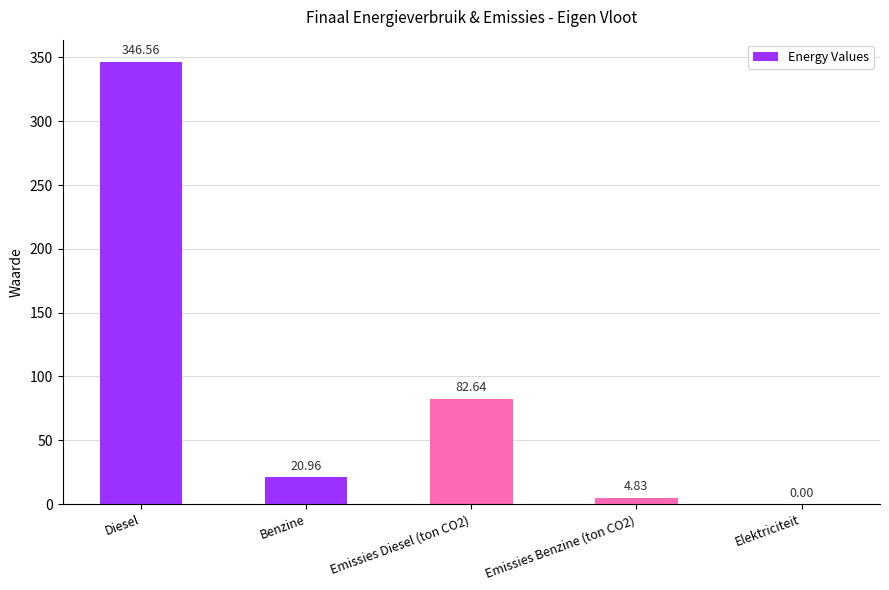

Between Emissies Benzine (ton CO2) and Emissies Diesel (ton CO2), which is larger?

Emissies Diesel (ton CO2)